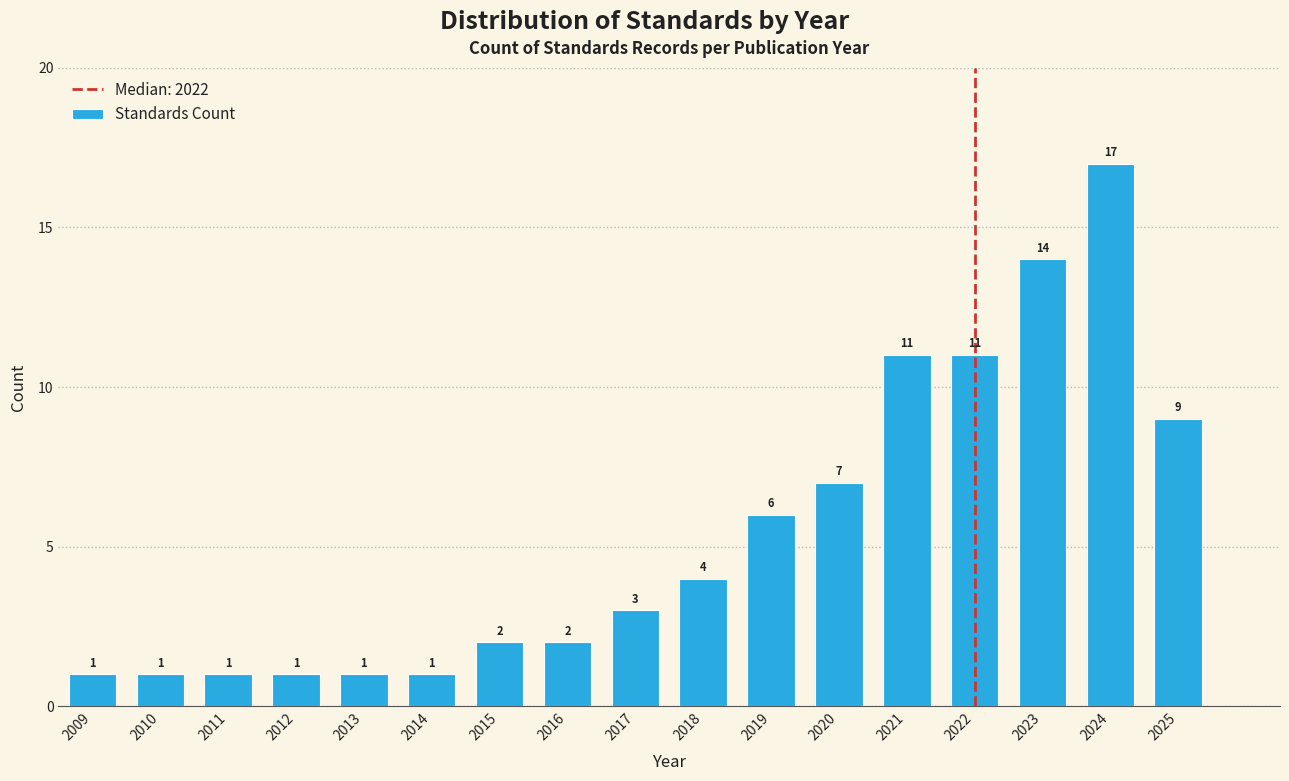

Reading right to left, extract all data points from this chart.

2025=9	2024=17	2023=14	2022=11	2021=11	2020=7	2019=6	2018=4	2017=3	2016=2	2015=2	2014=1	2013=1	2012=1	2011=1	2010=1	2009=1